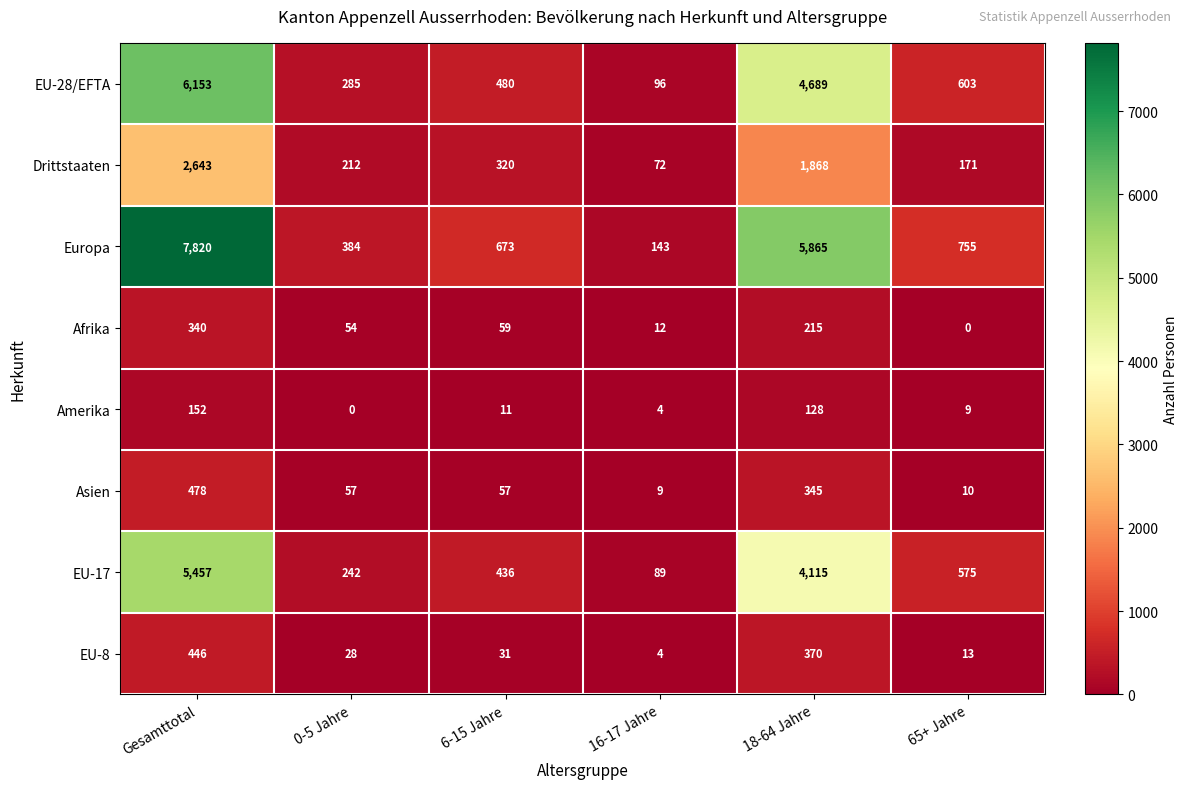

What is the spread (max minus min) of values at 18-64 Jahre?

5737